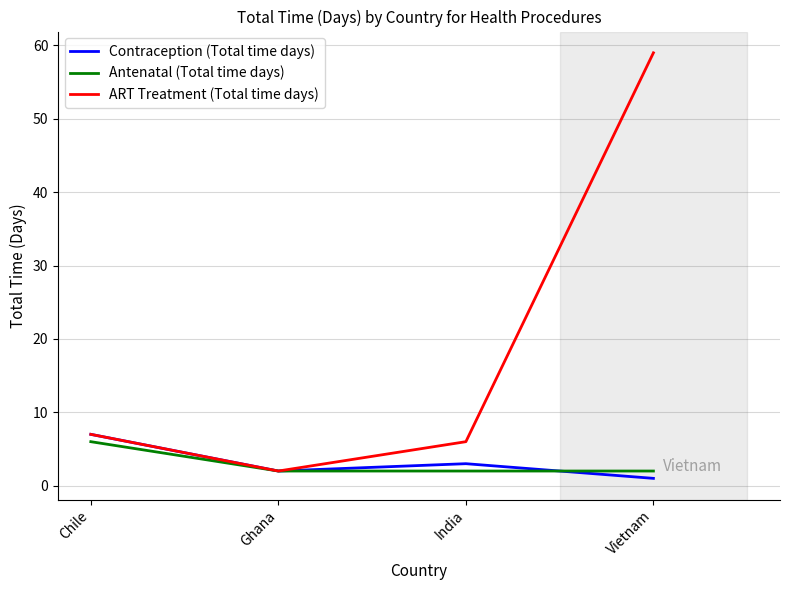

Is the value of ART Treatment (Total time days) at Chile greater than the value of Antenatal (Total time days) at India?

Yes